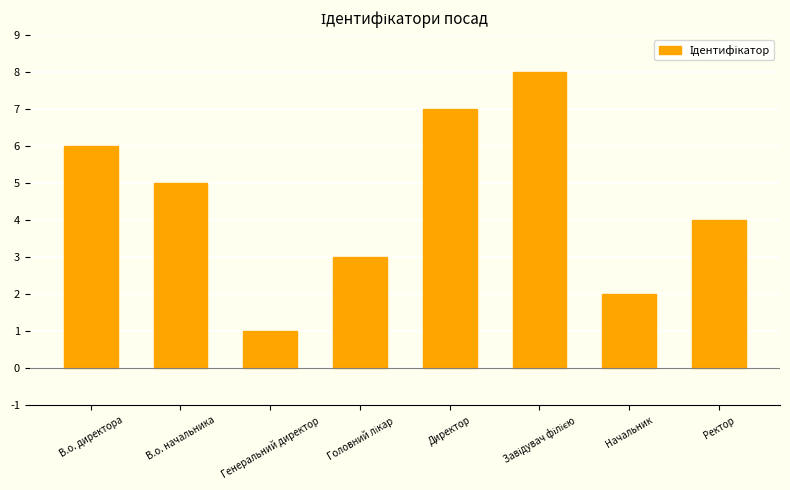

What is the label of the 8th bar from the right?

В.о. директора